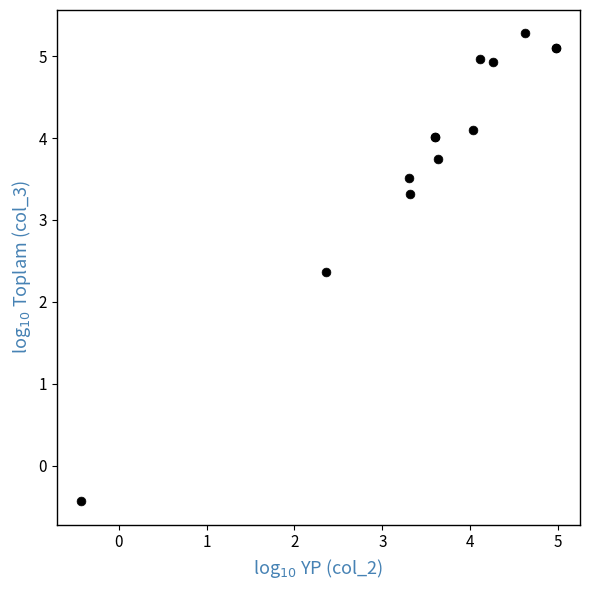

What Y value in the scatter plot is closest to 2?

2.4